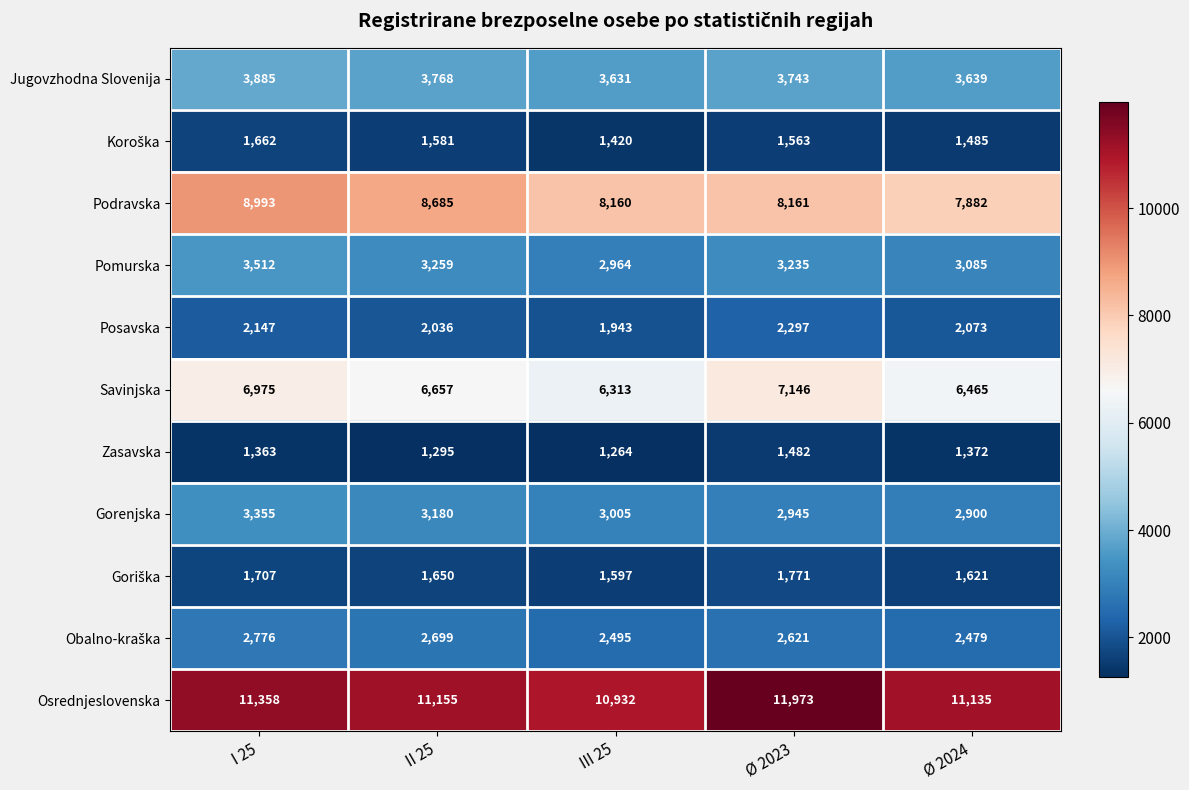

Is it true that Zasavska equals 761 at III 25?

False